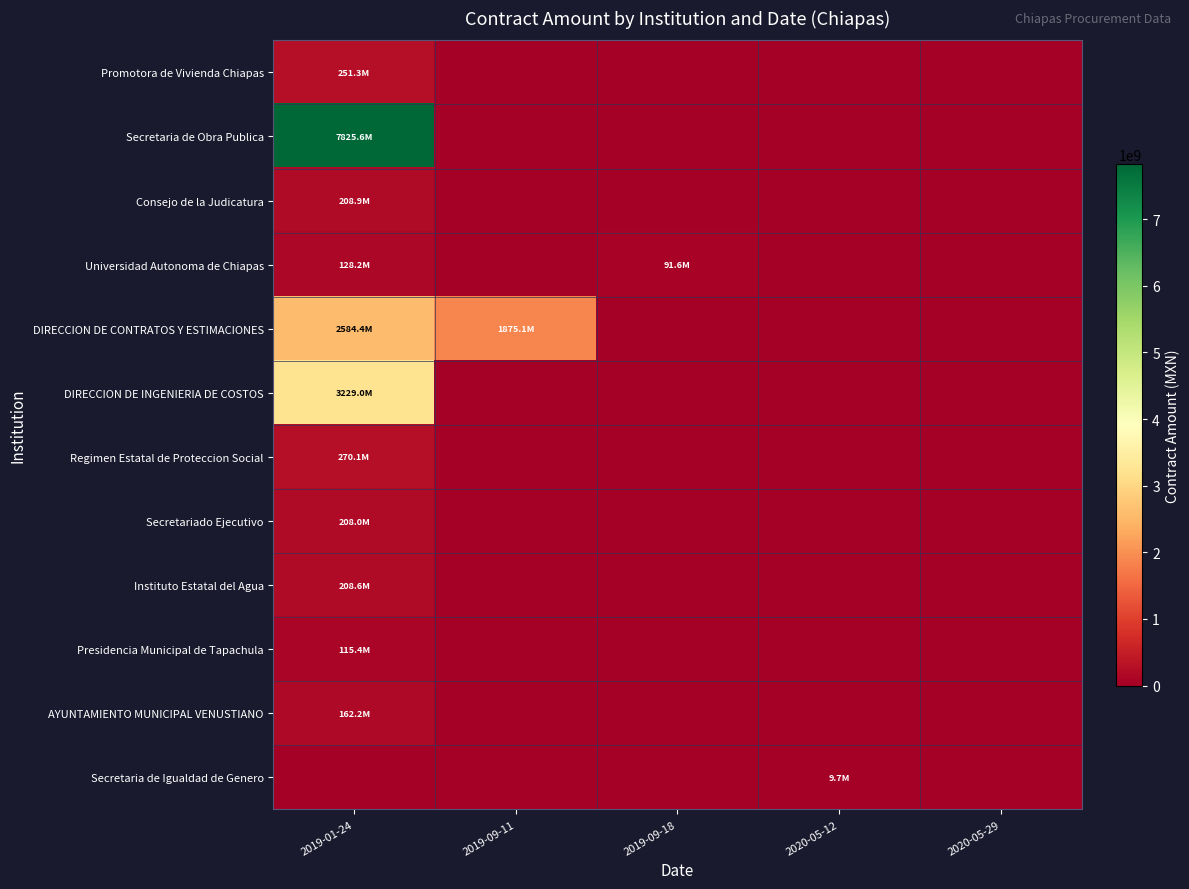

Reading left to right, what are all the values shown in this chart?

Promotora de Vivienda Chiapas: 2019-01-24=251298918.3	2019-09-11=0.0	2019-09-18=0.0	2020-05-12=0.0	2020-05-29=0.0
Secretaria de Obra Publica: 2019-01-24=7825634618.9	2019-09-11=0.0	2019-09-18=0.0	2020-05-12=0.0	2020-05-29=0.0
Consejo de la Judicatura: 2019-01-24=208877165.1	2019-09-11=0.0	2019-09-18=0.0	2020-05-12=0.0	2020-05-29=0.0
Universidad Autonoma de Chiapas: 2019-01-24=128204696.1	2019-09-11=0.0	2019-09-18=91619312.5	2020-05-12=0.0	2020-05-29=0.0
DIRECCION DE CONTRATOS Y ESTIMACIONES: 2019-01-24=2584359738.2	2019-09-11=1875131883.3	2019-09-18=0.0	2020-05-12=0.0	2020-05-29=0.0
DIRECCION DE INGENIERIA DE COSTOS: 2019-01-24=3228981369.5	2019-09-11=0.0	2019-09-18=0.0	2020-05-12=0.0	2020-05-29=0.0
Regimen Estatal de Proteccion Social: 2019-01-24=270138995.8	2019-09-11=0.0	2019-09-18=0.0	2020-05-12=0.0	2020-05-29=0.0
Secretariado Ejecutivo: 2019-01-24=208038455.1	2019-09-11=0.0	2019-09-18=0.0	2020-05-12=0.0	2020-05-29=0.0
Instituto Estatal del Agua: 2019-01-24=208563771.5	2019-09-11=0.0	2019-09-18=0.0	2020-05-12=0.0	2020-05-29=0.0
Presidencia Municipal de Tapachula: 2019-01-24=115364136.6	2019-09-11=0.0	2019-09-18=0.0	2020-05-12=0.0	2020-05-29=0.0
AYUNTAMIENTO MUNICIPAL VENUSTIANO: 2019-01-24=162198222.7	2019-09-11=0.0	2019-09-18=0.0	2020-05-12=0.0	2020-05-29=0.0
Secretaria de Igualdad de Genero: 2019-01-24=0.0	2019-09-11=0.0	2019-09-18=0.0	2020-05-12=9694296.2	2020-05-29=0.0